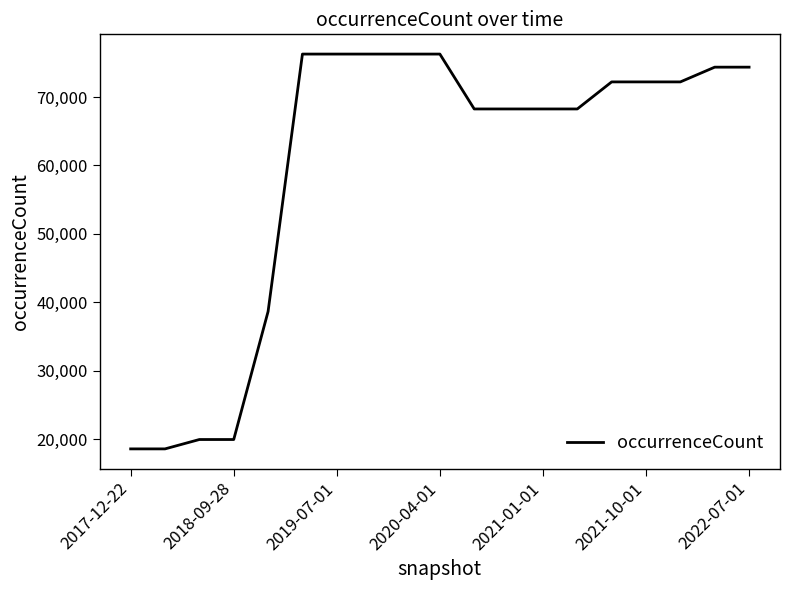

What is the greatest value displayed?

76273